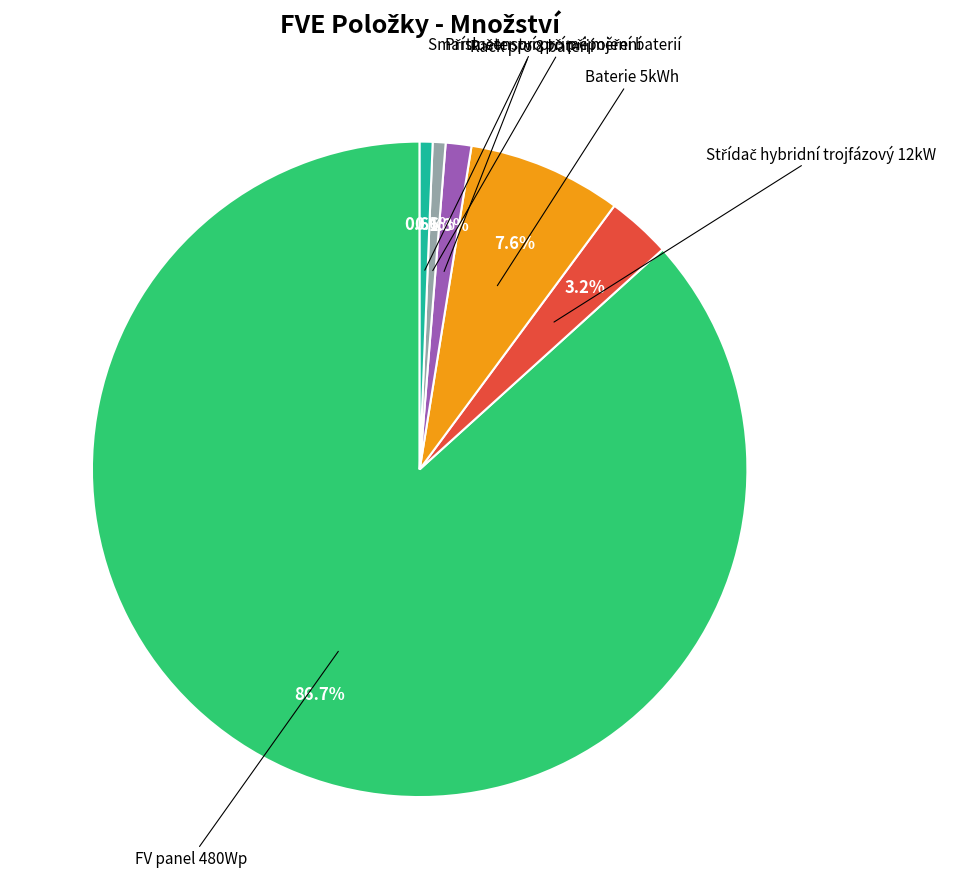

How many segments does this pie chart have?

6